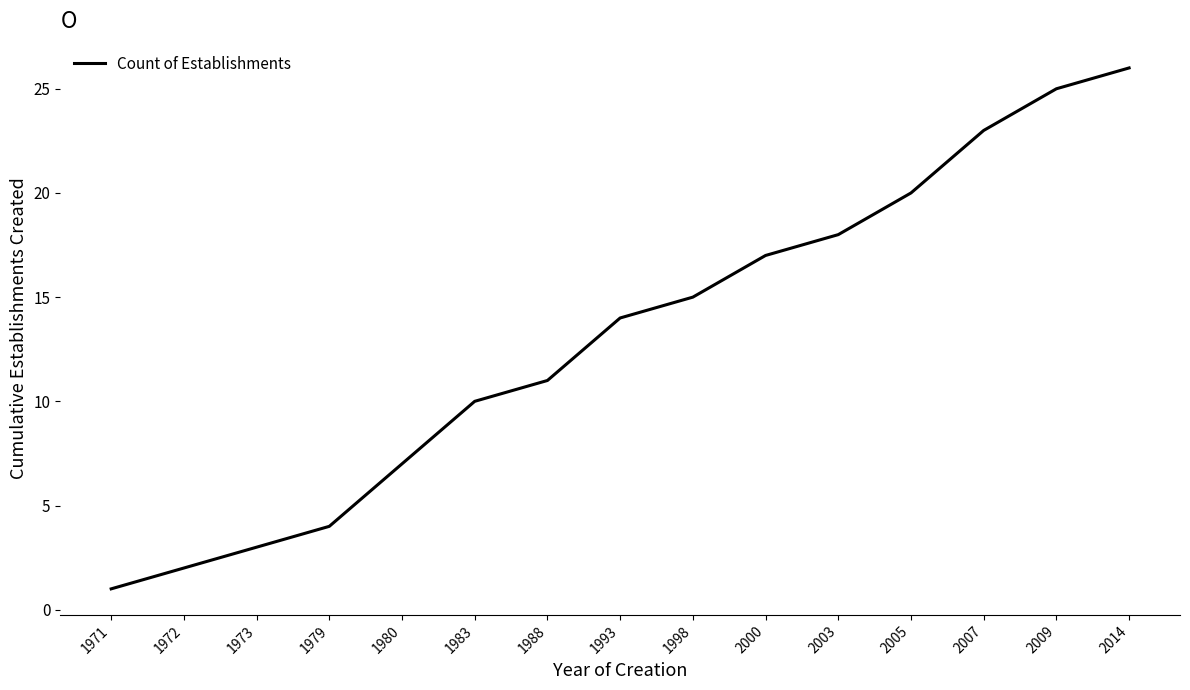

Reading right to left, transcribe all the data shown in this chart.

2014=26	2009=25	2007=23	2005=20	2003=18	2000=17	1998=15	1993=14	1988=11	1983=10	1980=7	1979=4	1973=3	1972=2	1971=1